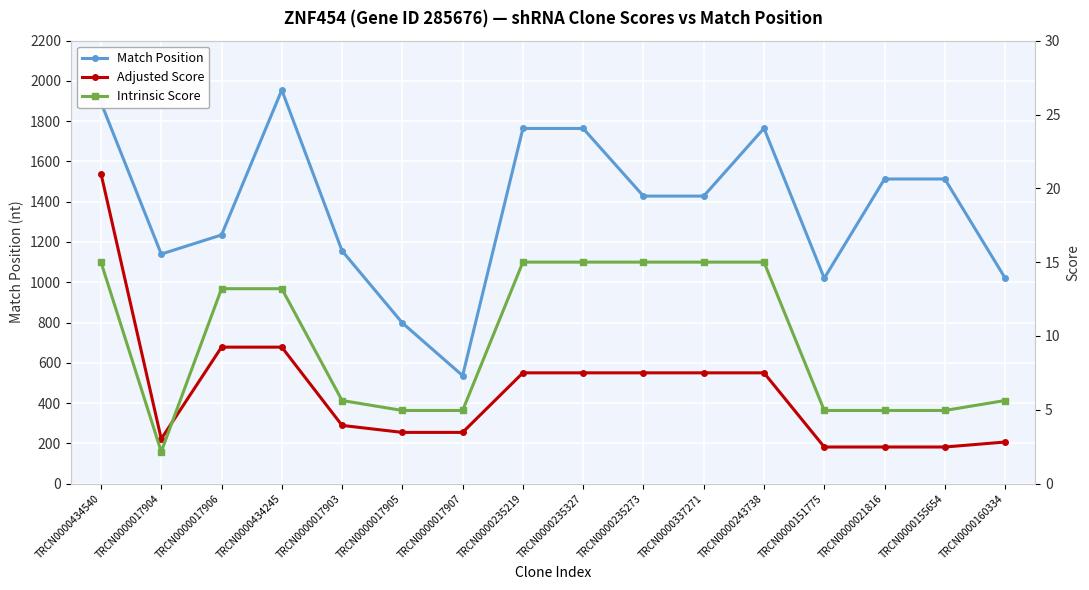

What is the sum of all Adjusted Score values?

101.1